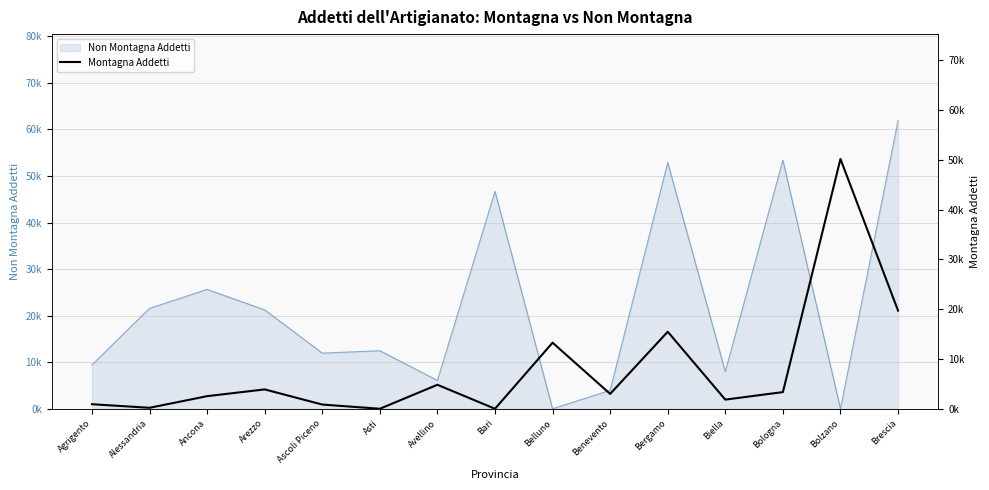

How many points are lower than both their immediate neighbors (excluding endpoints)?

5